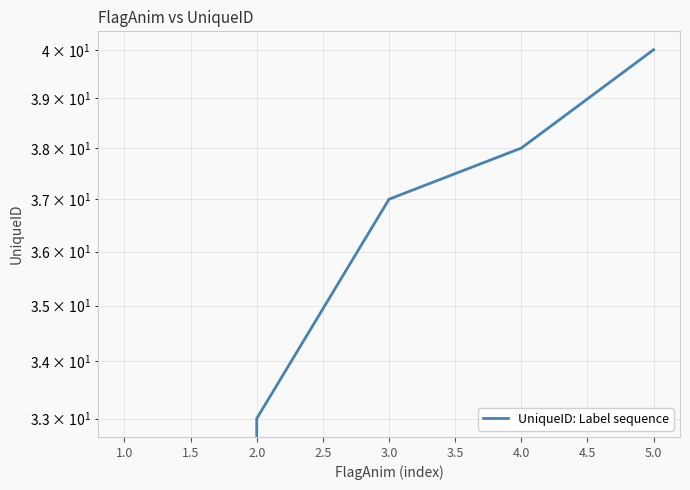

How many data points are less than 37?

2